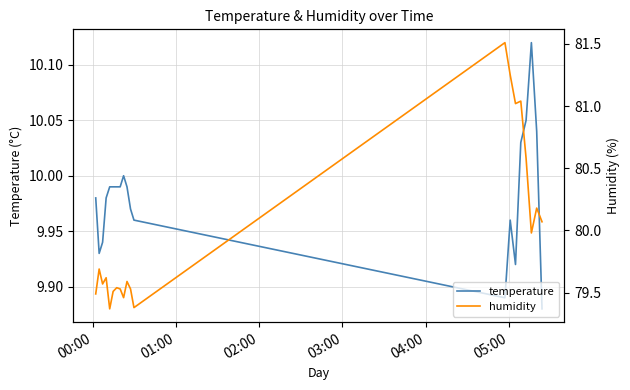

What is the difference between the maximum and second lowest values in the humidity series?

2.1